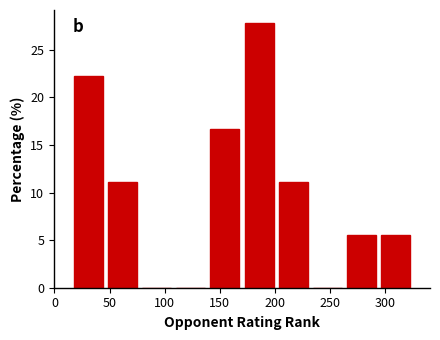

What is the height of the bar covering 294 to 325 on the x-axis? Neither the bar edges nor the heights are printed on the chart, so give them approximately, as read against the axes.

5.5